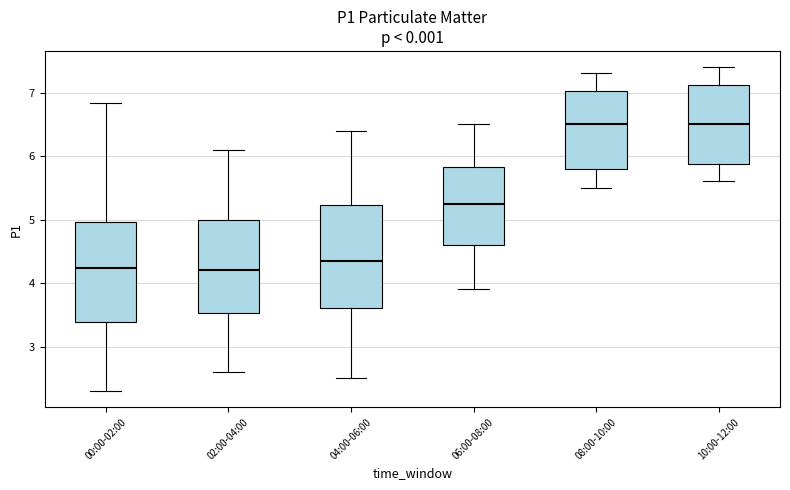

Where is the upper edge of the box for 04:00-06:00 on the y-axis? The values are not printed on the chart, so give them approximately, as read against the axis.

5.2